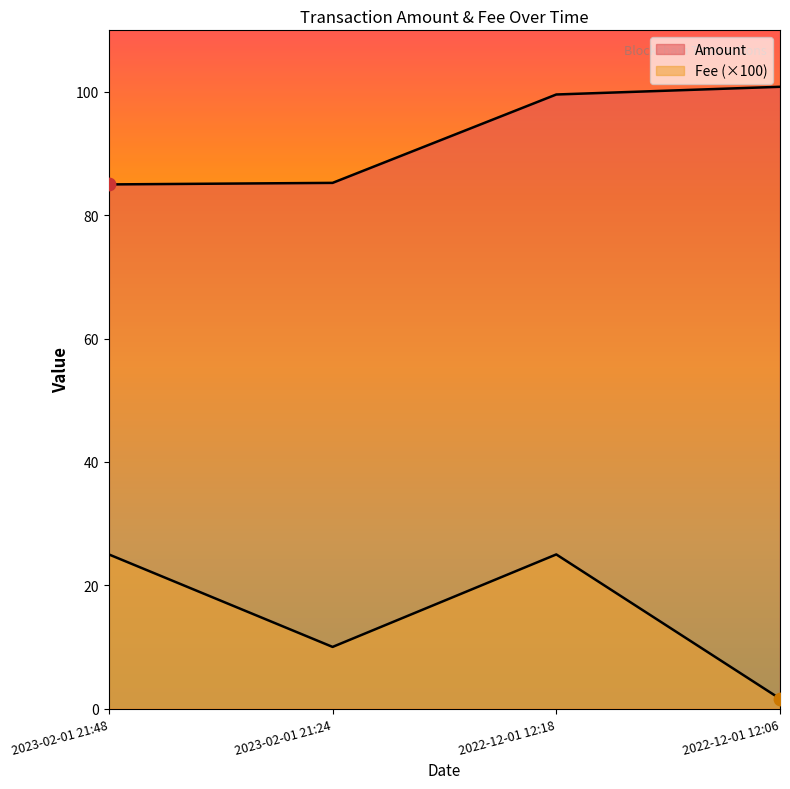

Which series has the widest spread of Y values?

Fee